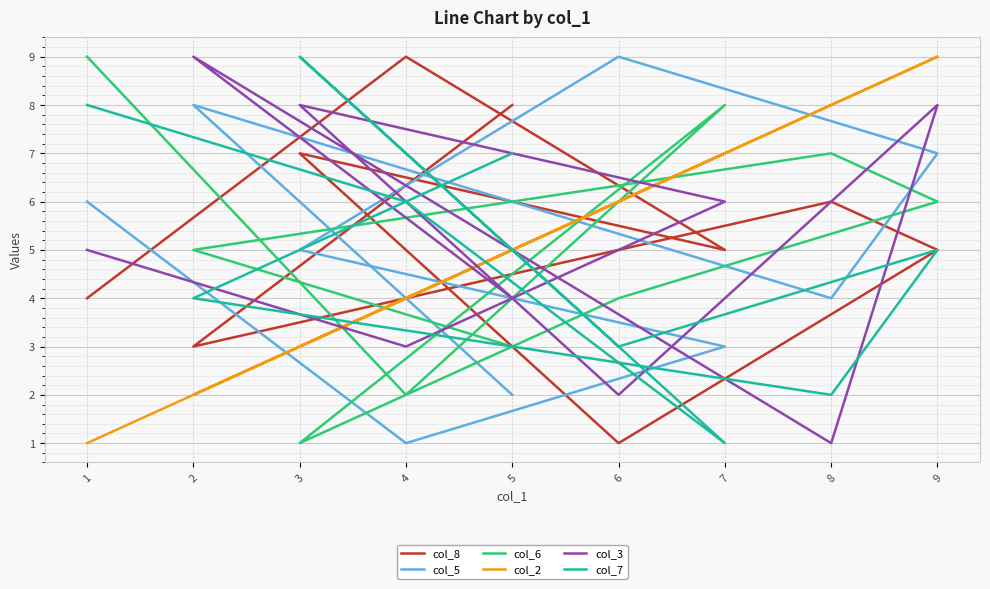

True or false: col_8 has a value of 5 at 7.

True